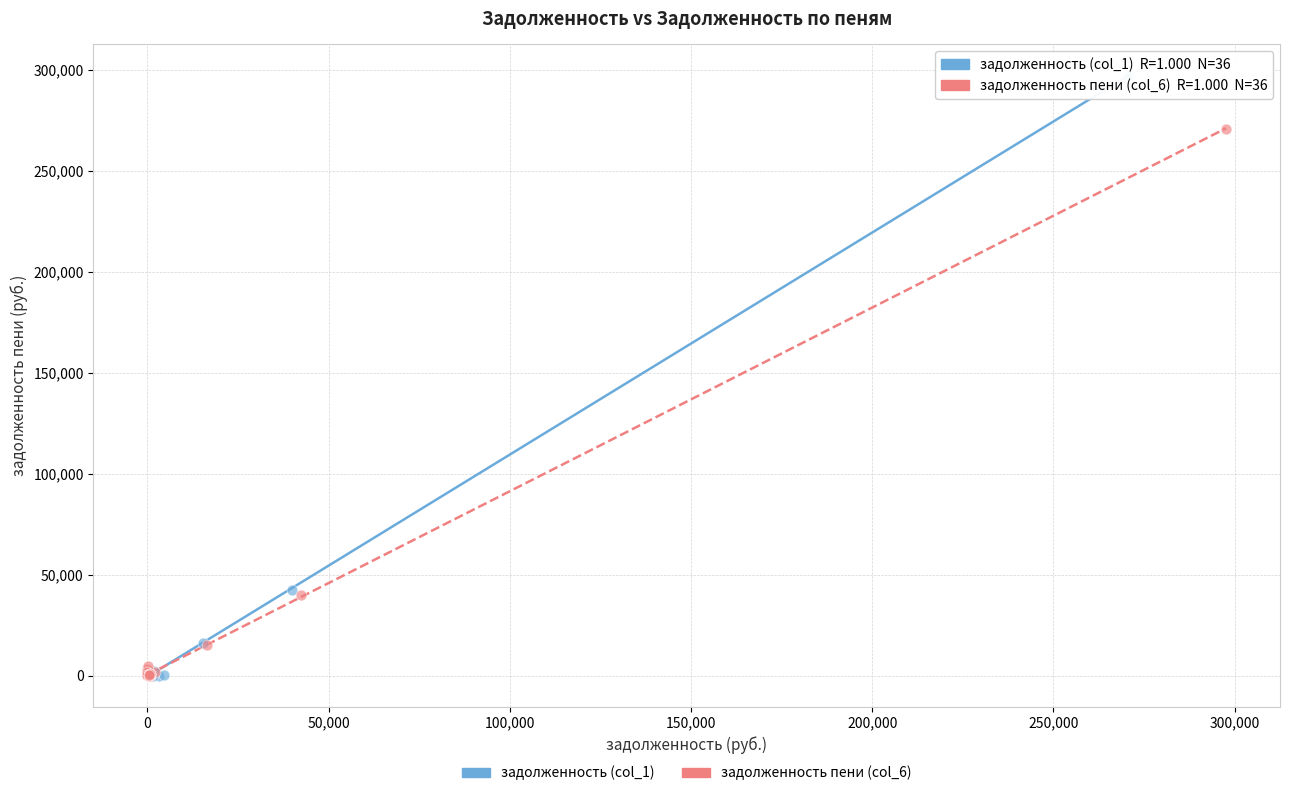

Which series has the widest spread of Y values?

задолженность (col_1)